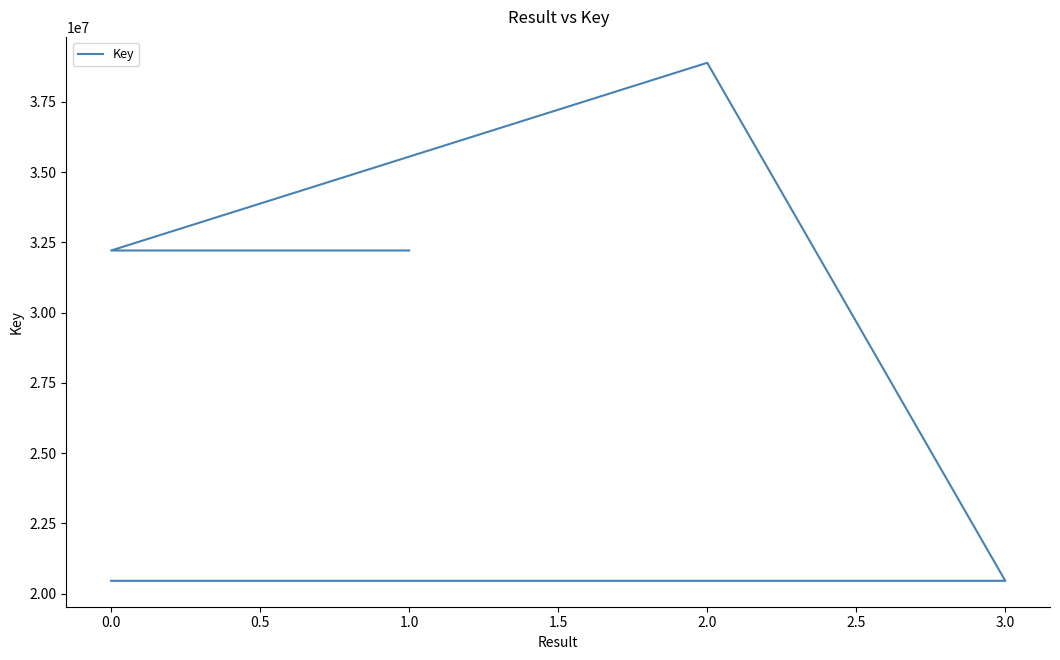

What is the sum of the values at 0.0 and 1.5?

52667592